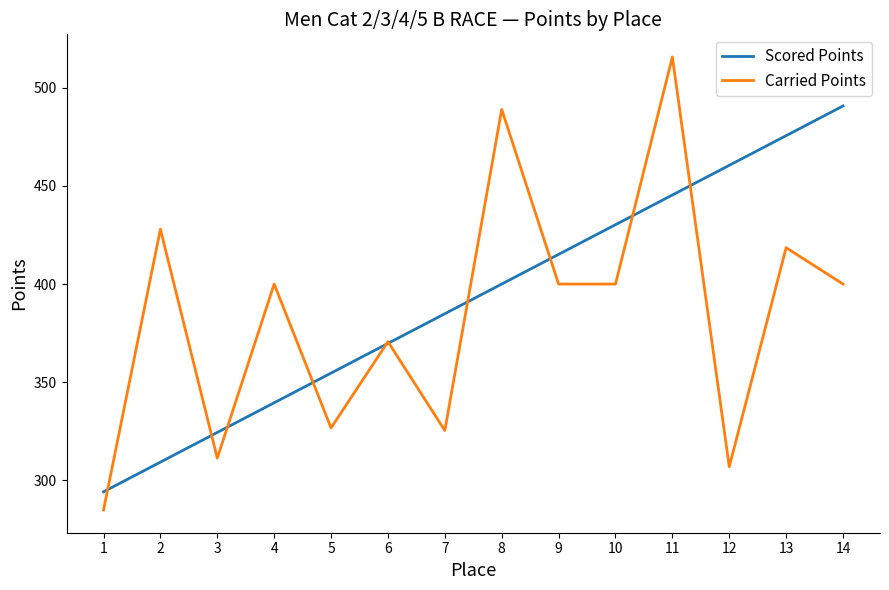

What is the average value of the Scored Points series?

392.4